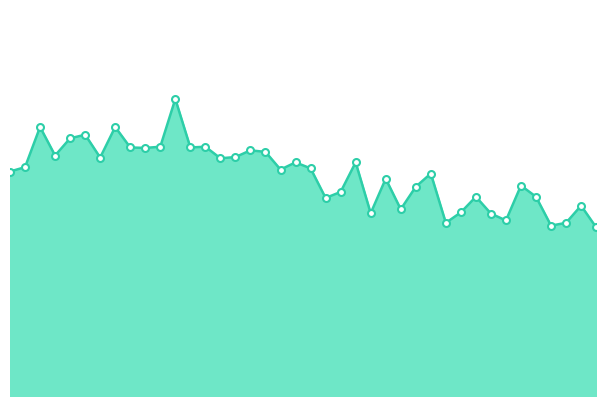

How many lines are shown in the chart?

1